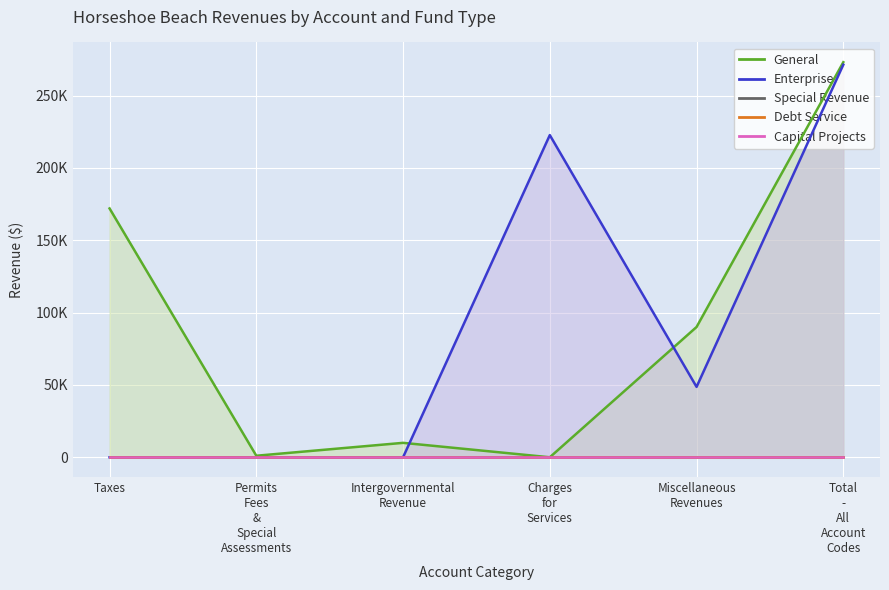

What is the label of the 5th point from the right?

Permits Fees & Special Assessments